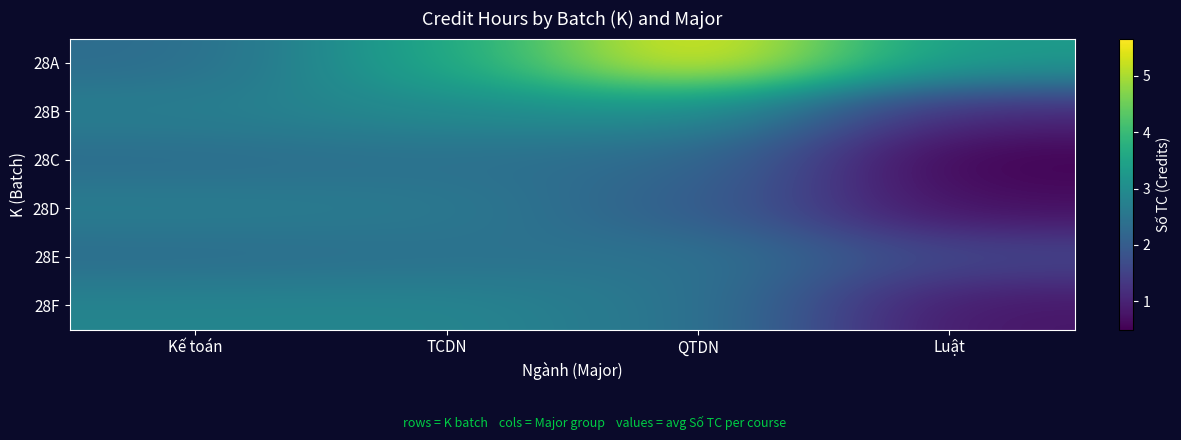

Reading left to right, list all the values displayed in this chart.

28A: Kế toán=2.3	TCDN=3.5	QTDN=5.7	Luật=3.3
28B: Kế toán=2.7	TCDN=3.0	QTDN=3.1	Luật=1.1
28C: Kế toán=2.3	TCDN=2.4	QTDN=2.3	Luật=0.5
28D: Kế toán=2.7	TCDN=2.6	QTDN=2.1	Luật=0.7
28E: Kế toán=2.3	TCDN=2.4	QTDN=2.5	Luật=1.6
28F: Kế toán=2.8	TCDN=2.9	QTDN=2.5	Luật=0.8